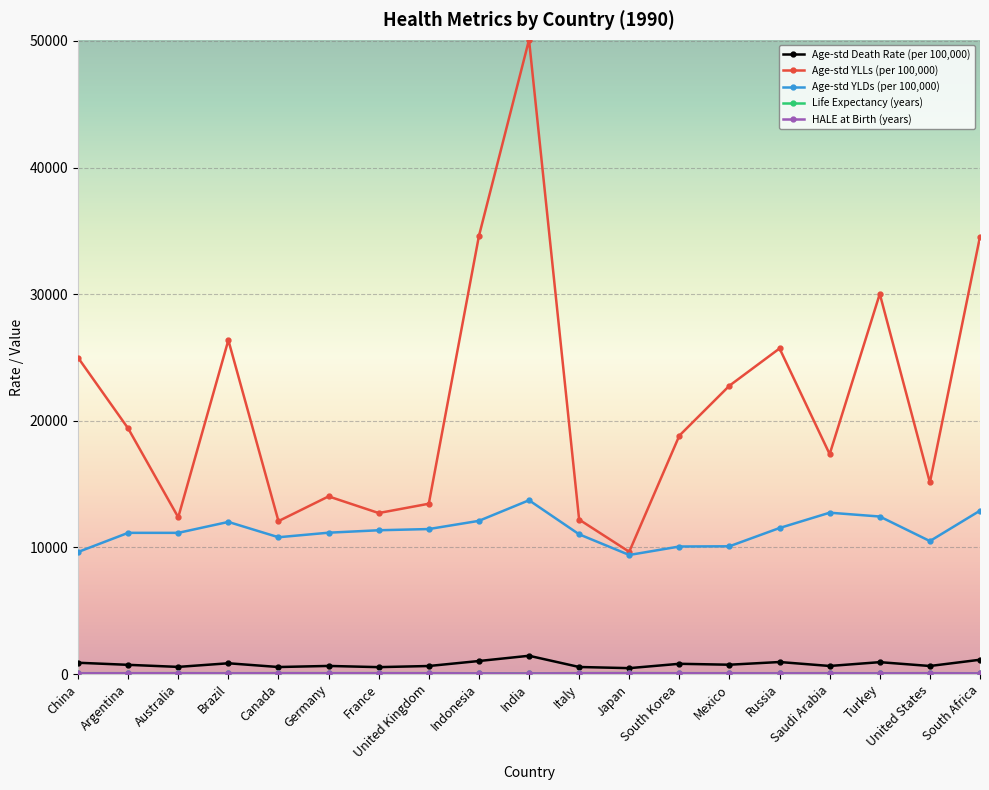

At which category does Age-std YLLs (per 100,000) reach its first local peak?

Brazil